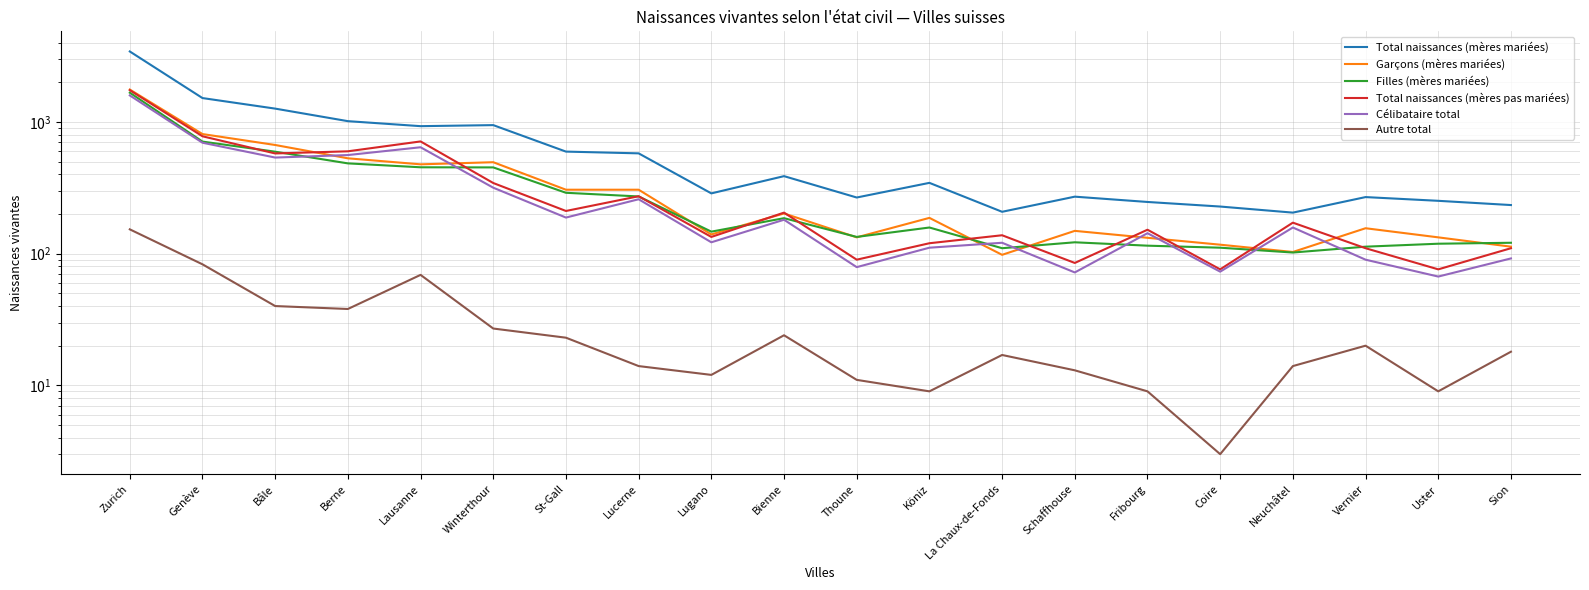

In Célibataire total, how many points are lower than both neighbors (excluding endpoints)?

7